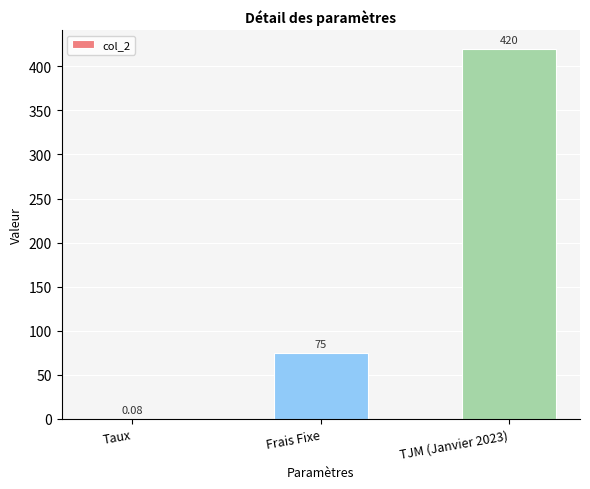

Where is the data nearest to the value 210?

Frais Fixe